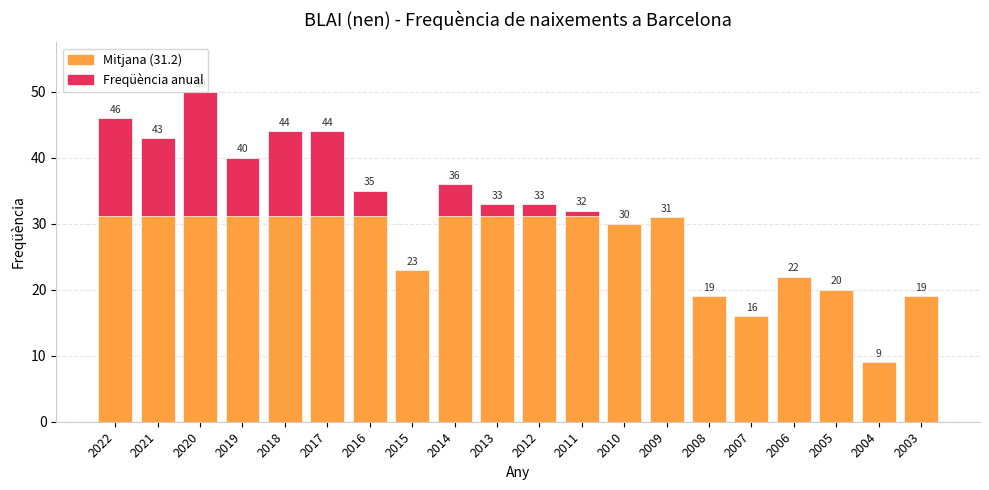

What is the value of the Freqüència bar at the 9th from the left?

36.0